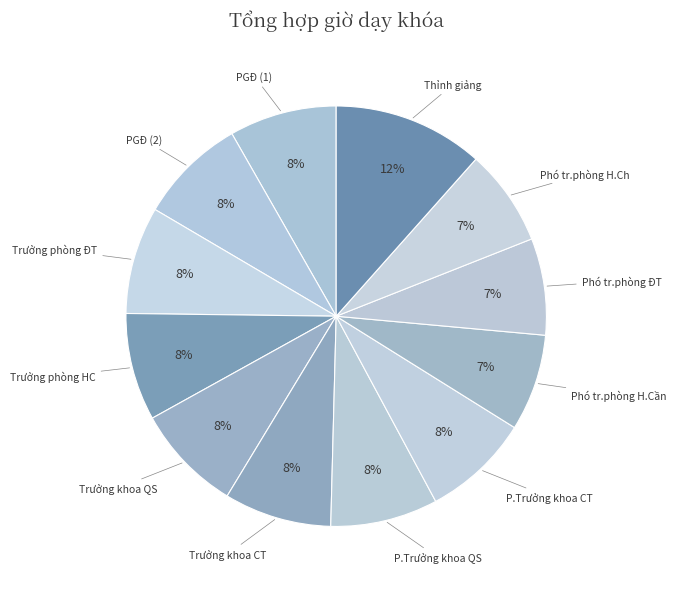

True or false: Phó tr.phòng ĐT accounts for 1% of the total.

False